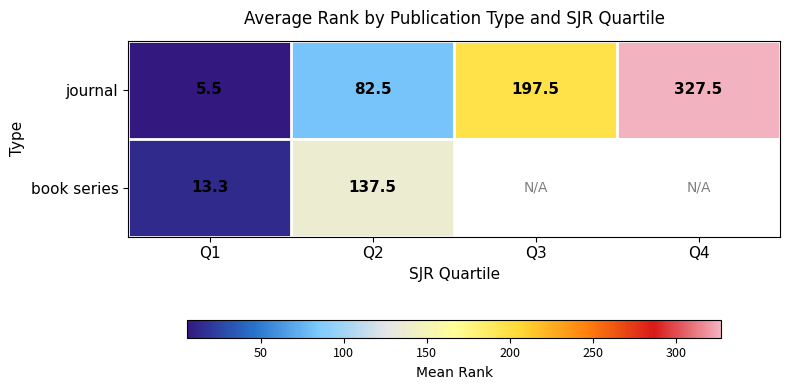

What is the difference between the highest and lowest values at Q1?

7.8